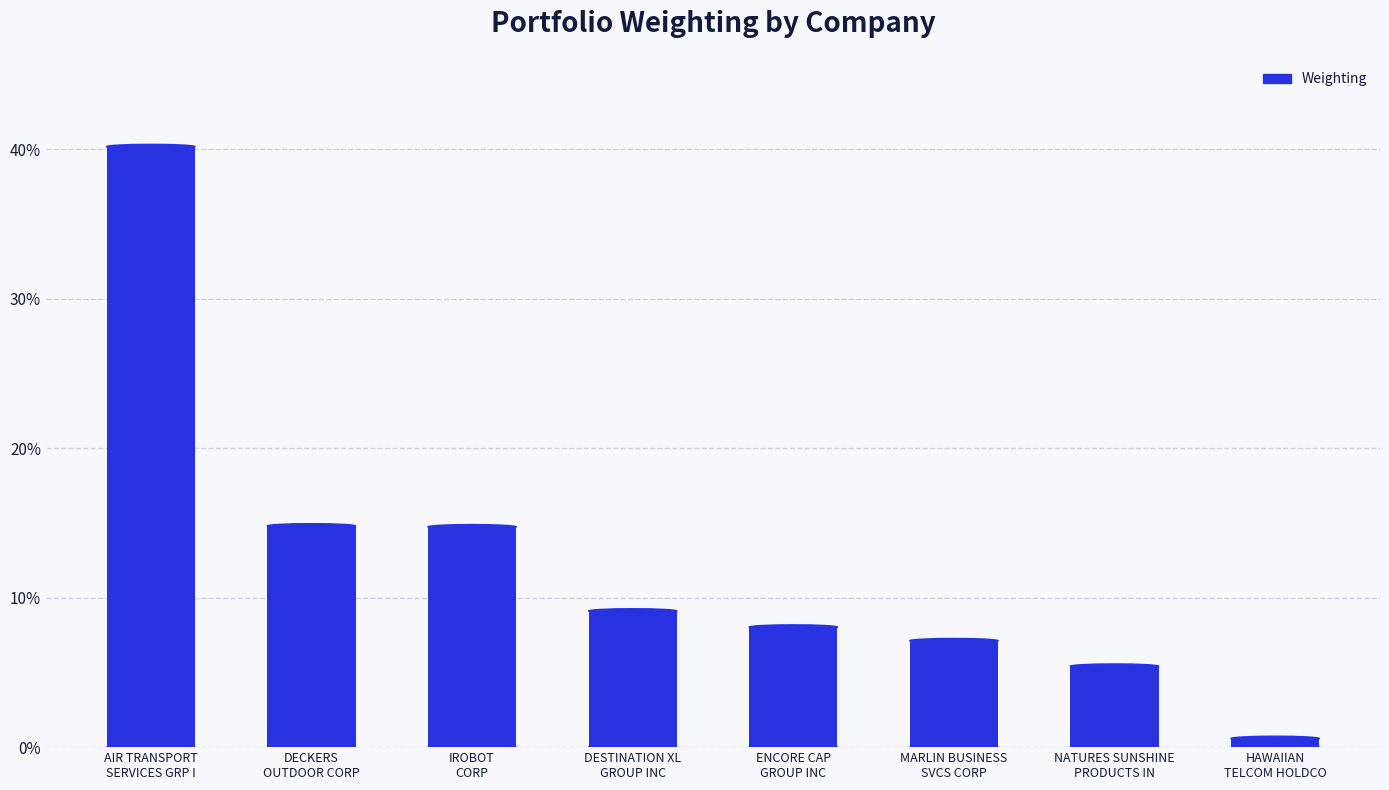

What position from the right is MARLIN BUSINESS
SVCS CORP?

3